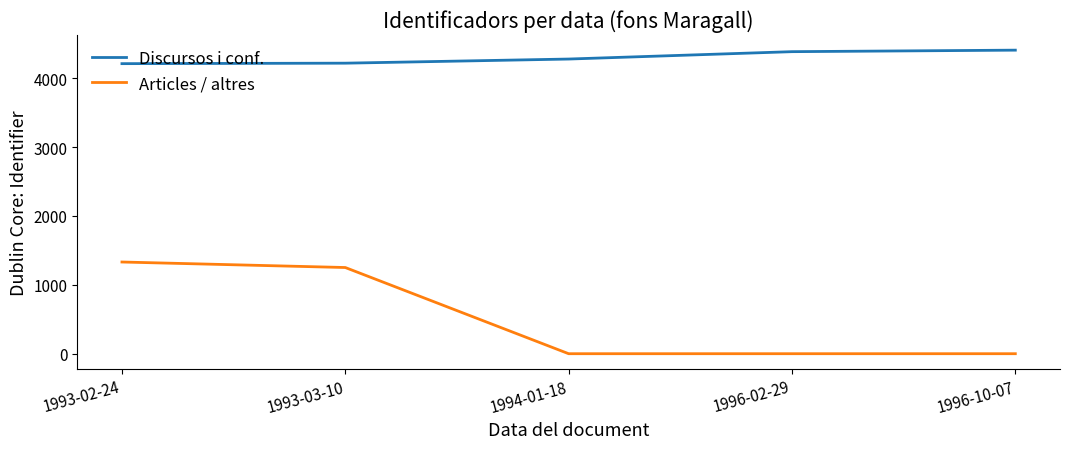

Which series has the largest total across all categories?

Discursos i conf.